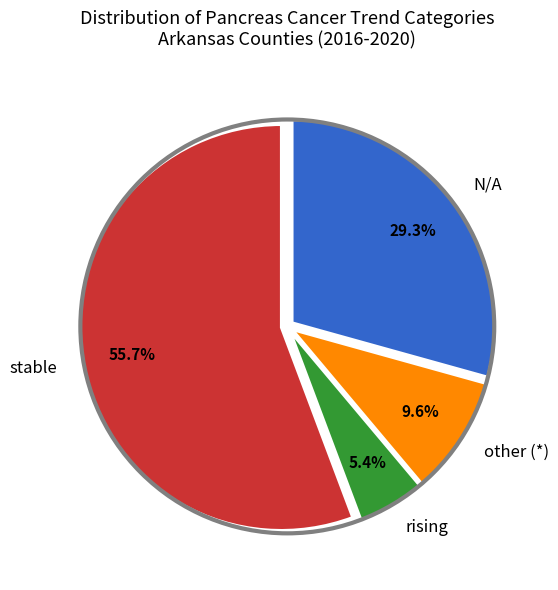

What is the ratio of the value at rising to the value at other (*)?

0.6